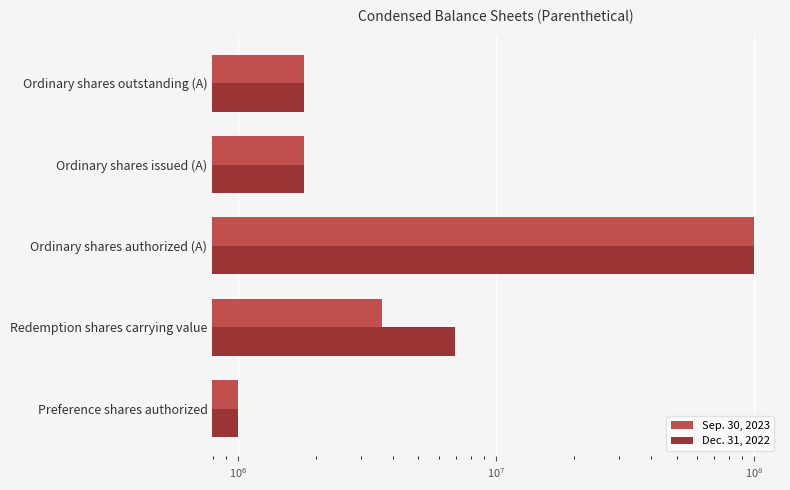

Between Redemption shares carrying value and Ordinary shares authorized (A), which is larger?

Ordinary shares authorized (A)